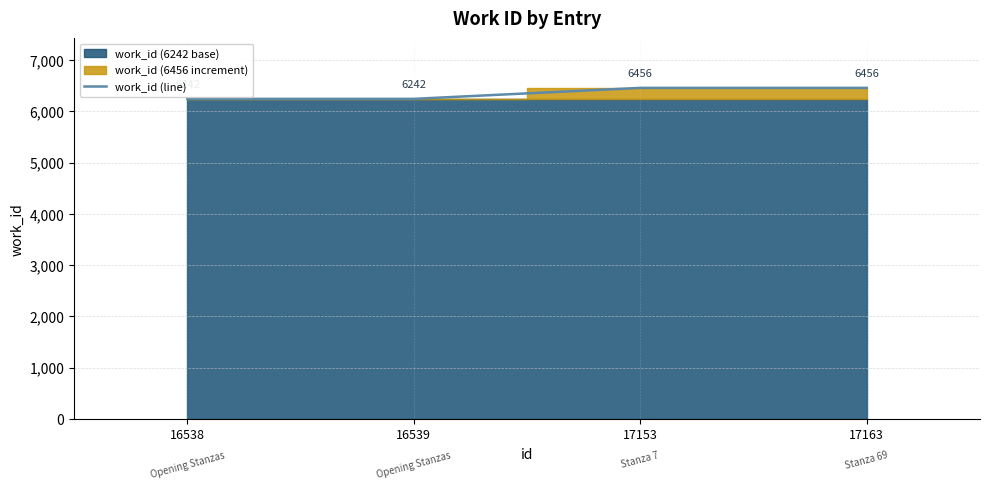

List the labels in order of value, smallest first.

16538, 16539, 17153, 17163